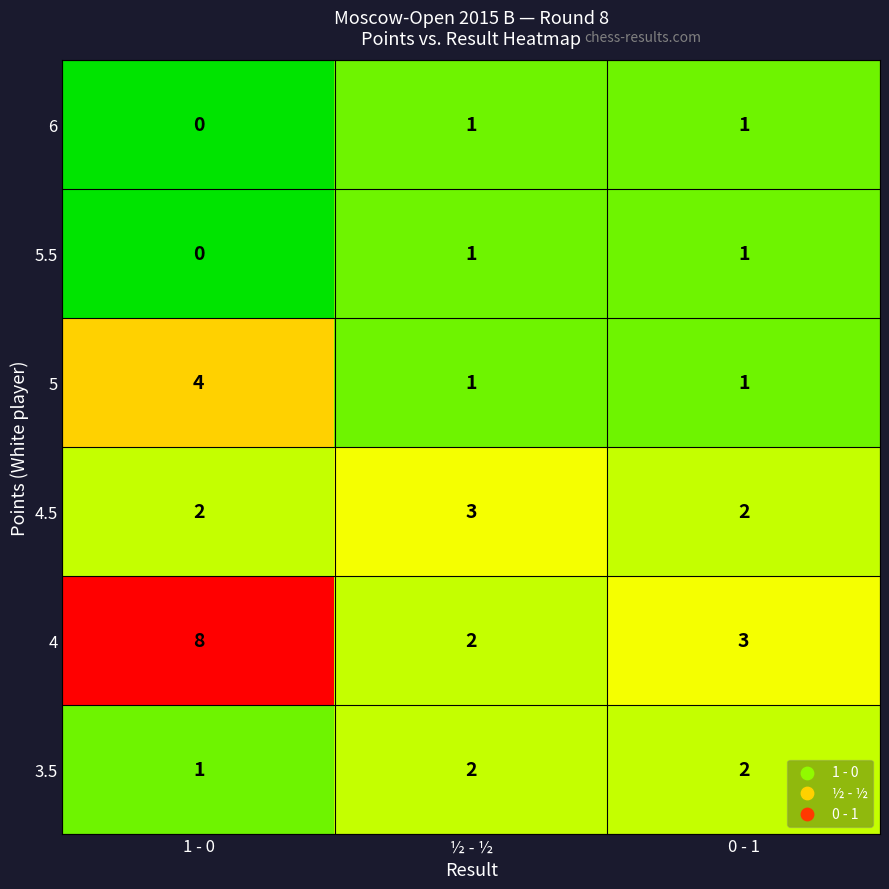

What is the greatest value displayed?

8